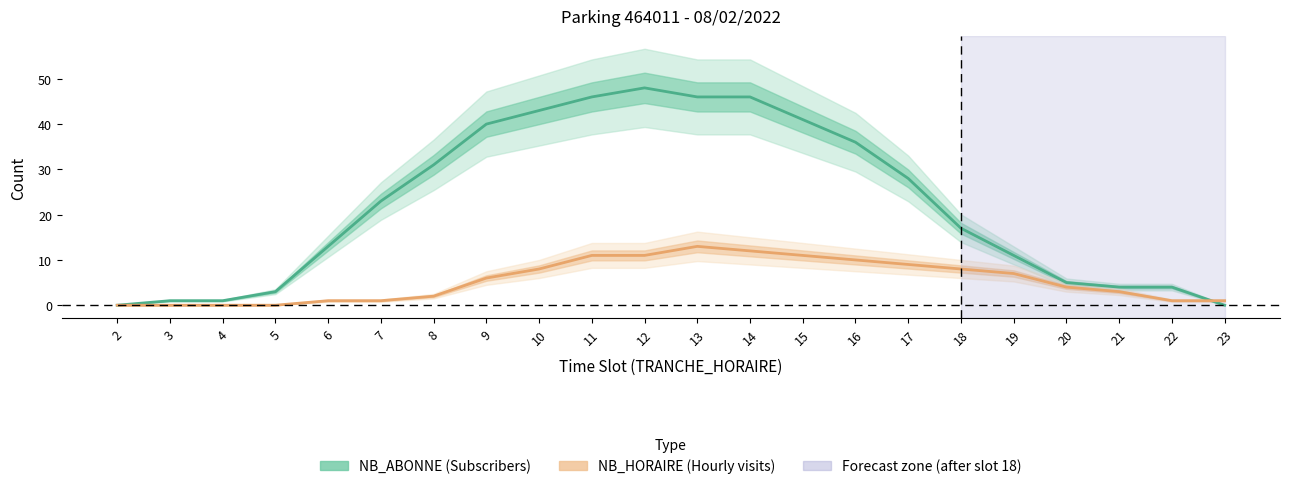

What is the difference between the highest and lowest values at 4?

1